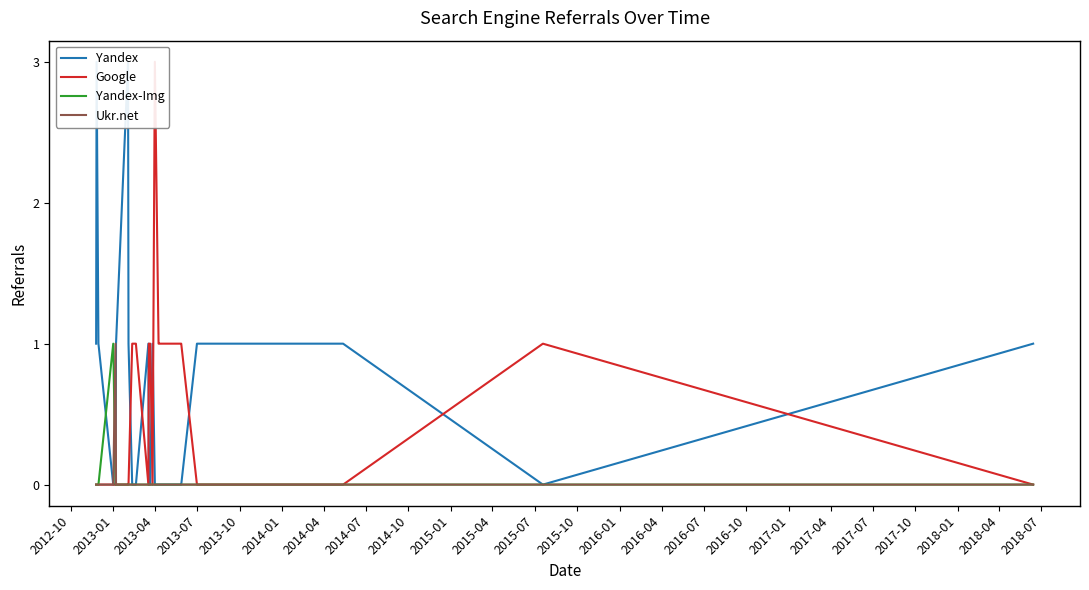

What are all the series names shown in the legend?

Yandex, Google, Yandex-Img, Ukr.net